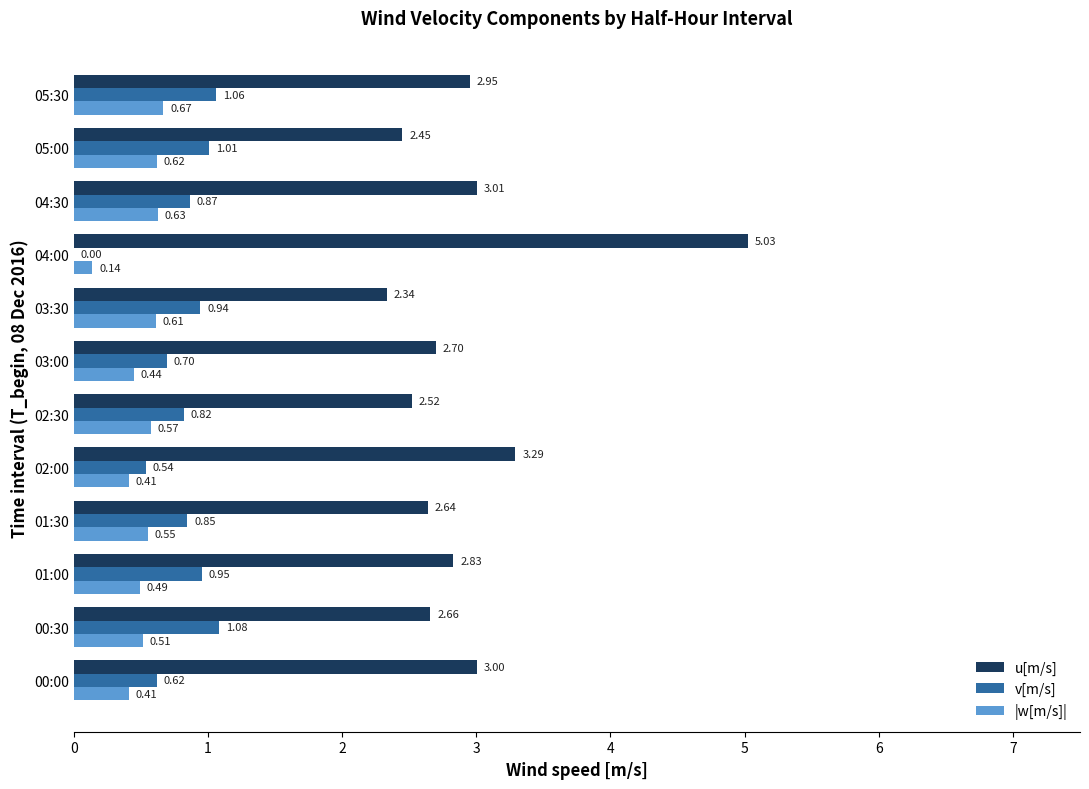

Is the value of |w[m/s]| at 02:30 greater than the value of u[m/s] at 04:00?

No